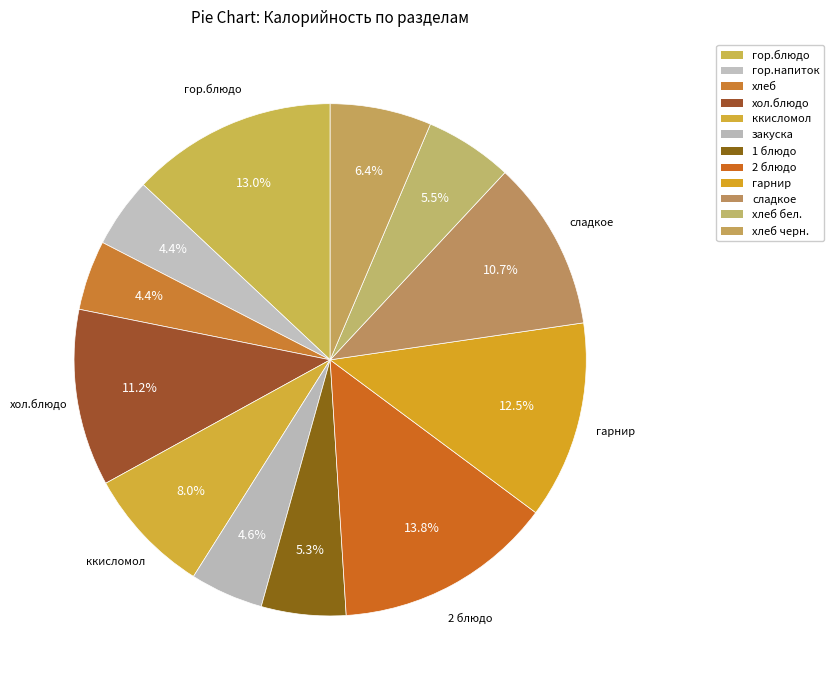

How many slices are in this pie chart?

12